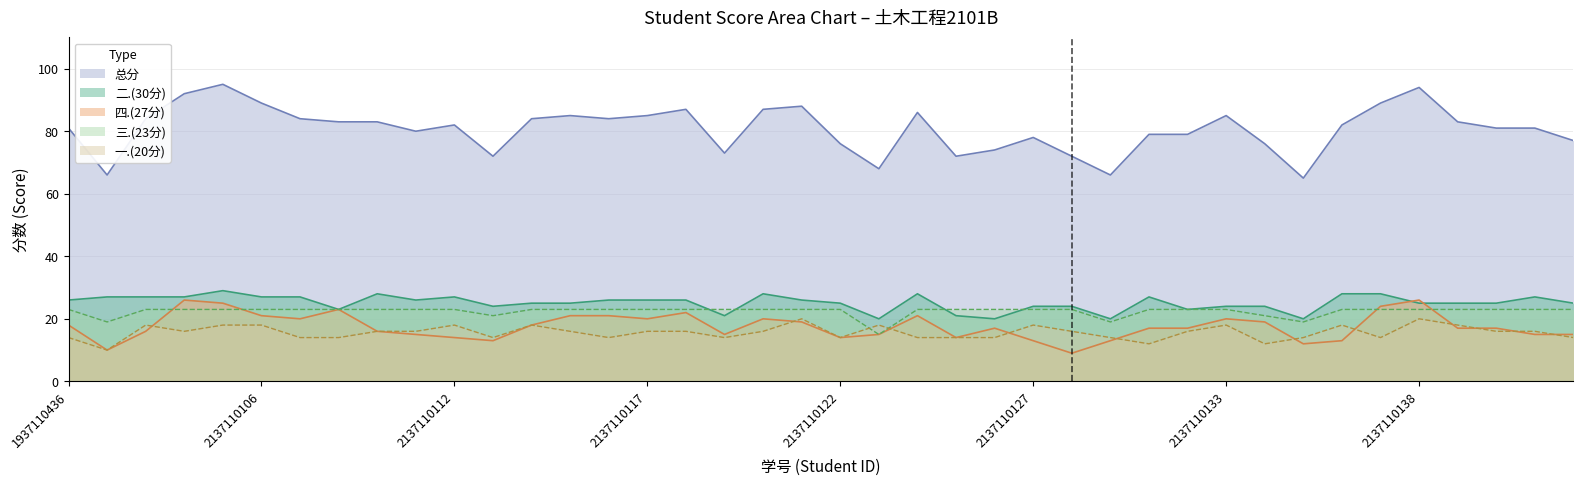

Reading right to left, extract all data points from this chart.

总分: 77	81	81	83	94	89	82	65	76	85	79	79	66	72	78	74	72	86	68	76	88	87	73	87	85	84	85	84	72	82	80	83	83	84	89	95	92	84	66	81
四.(27分): 15	15	17	17	26	24	13	12	19	20	17	17	13	9	13	17	14	21	15	14	19	20	15	22	20	21	21	18	13	14	15	16	23	20	21	25	26	16	10	18
二.(30分): 25	27	25	25	25	28	28	20	24	24	23	27	20	24	24	20	21	28	20	25	26	28	21	26	26	26	25	25	24	27	26	28	23	27	27	29	27	27	27	26
一.(20分): 14	16	16	18	20	14	18	14	12	18	16	12	14	16	18	14	14	14	18	14	20	16	14	16	16	14	16	18	14	18	16	16	14	14	18	18	16	18	10	14
三.(23分): 23	23	23	23	23	23	23	19	21	23	23	23	19	23	23	23	23	23	15	23	23	23	23	23	23	23	23	23	21	23	23	23	23	23	23	23	23	23	19	23